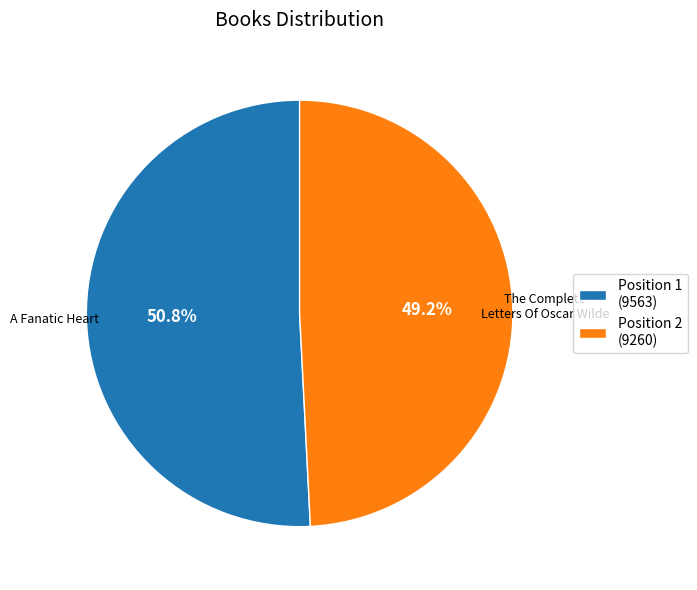

Which category has the biggest portion of the pie?

Position 1 (9563)